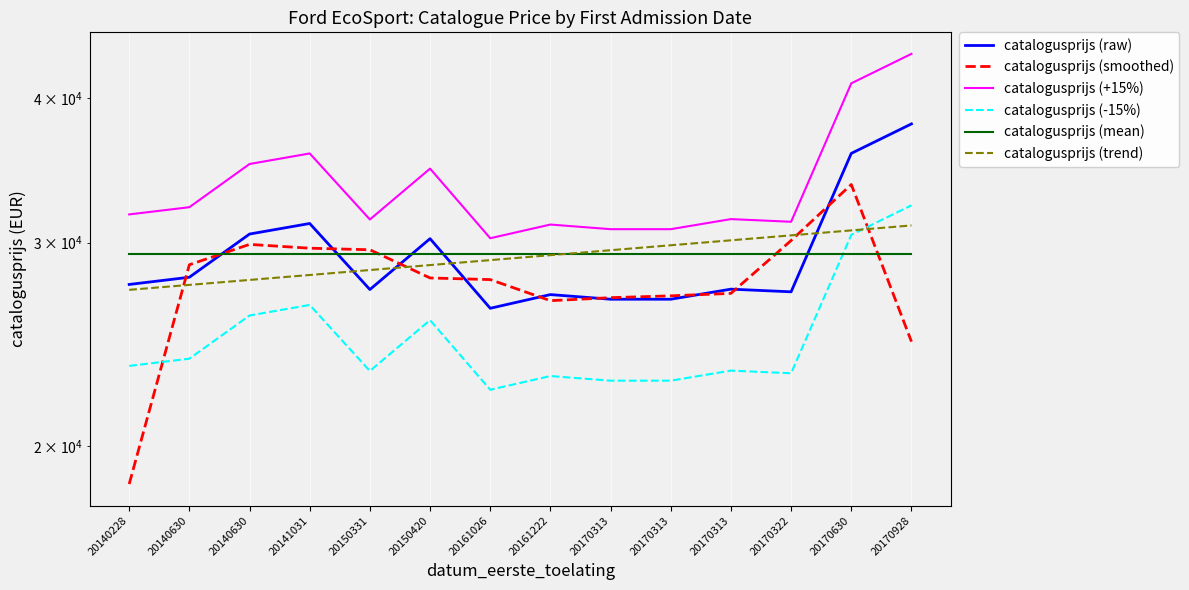

How many interior local peaks does the catalogusprijs (smoothed) series have?

2